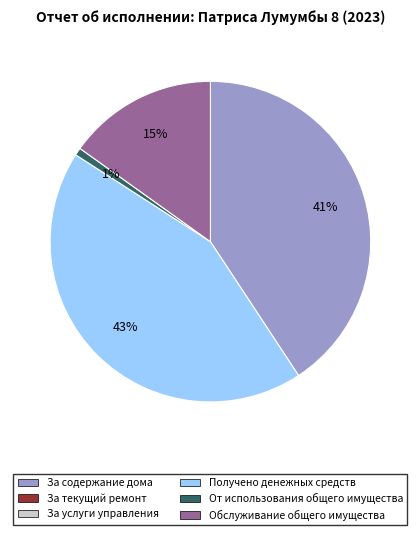

Does any single category account for the majority?

No